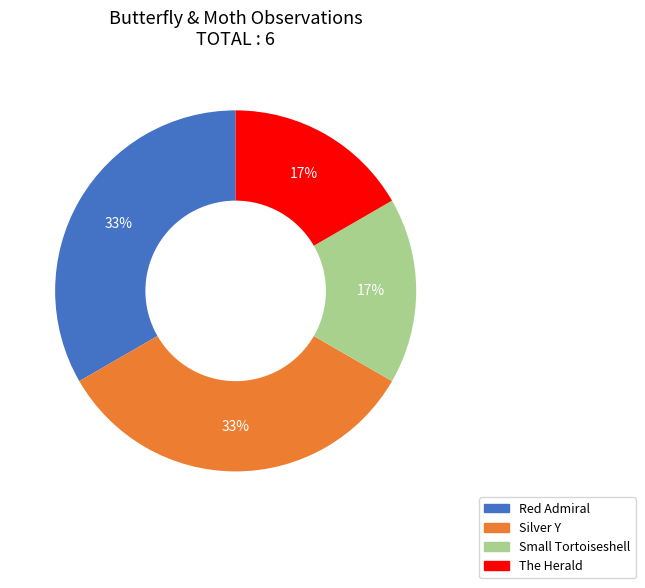

What is the ratio of the value at The Herald to the value at Red Admiral?

0.5